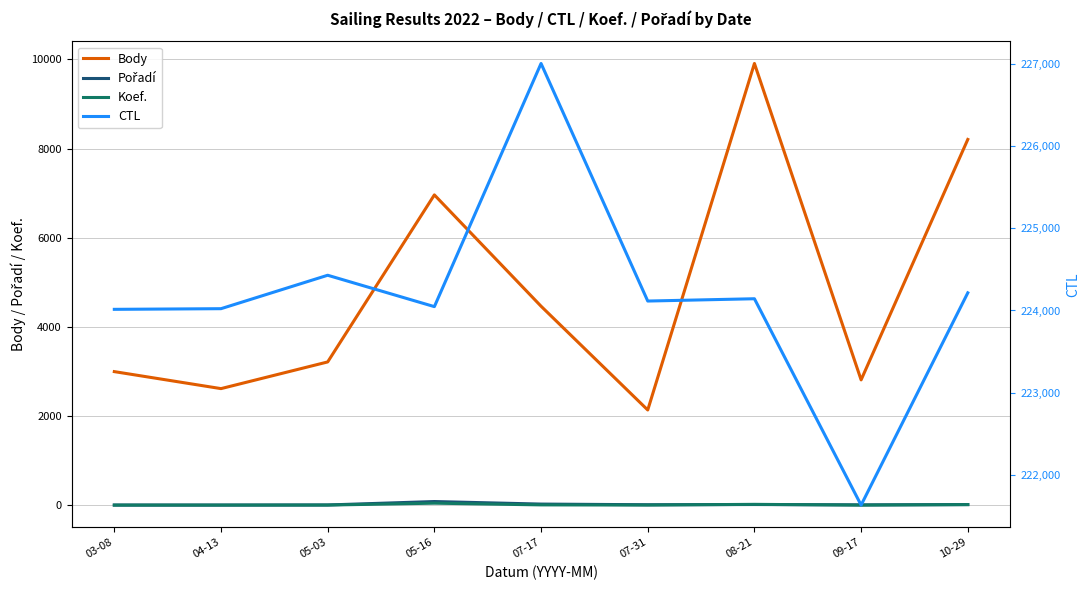

What is the difference between the maximum and minimum values in the Body series?

7767